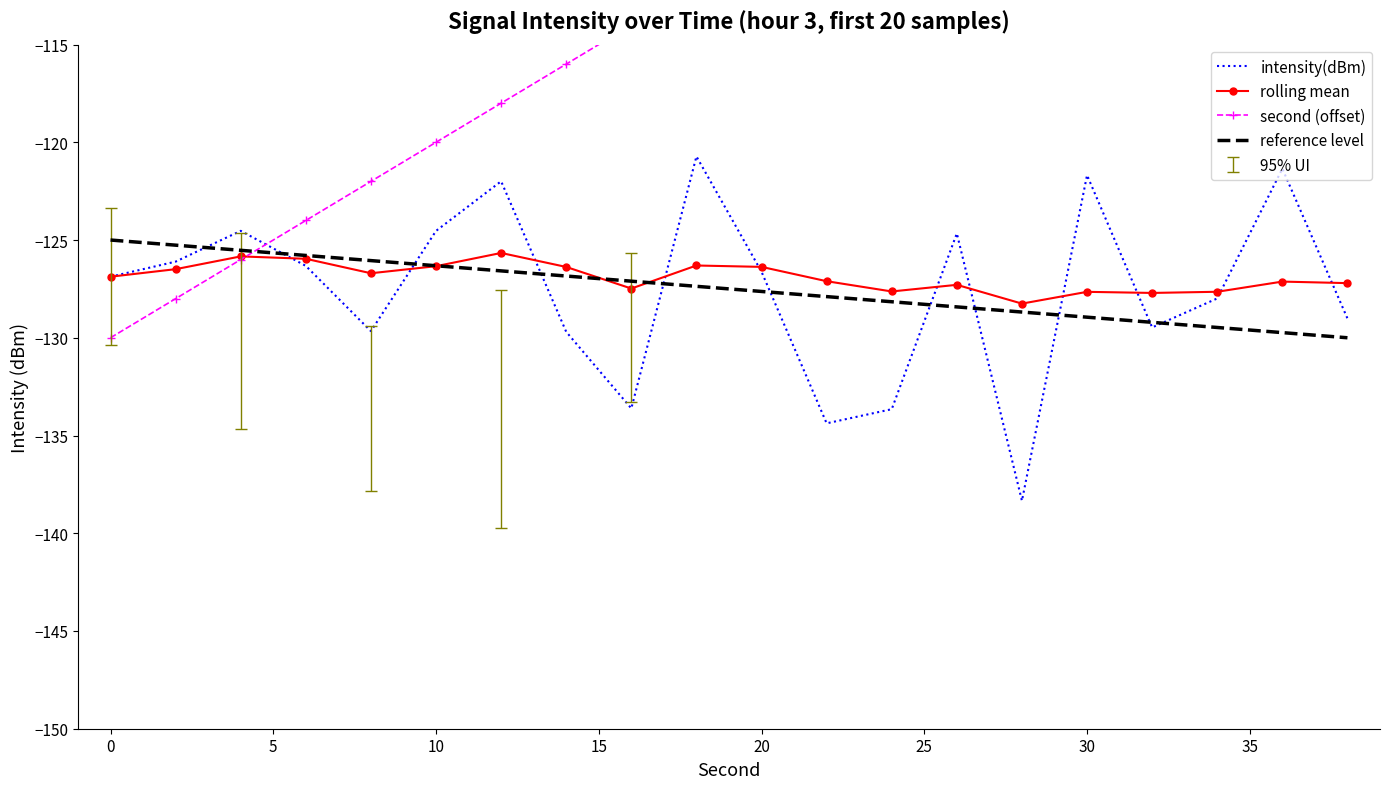

What are all the series names shown in the legend?

intensity(dBm), rolling mean, second (offset), reference level